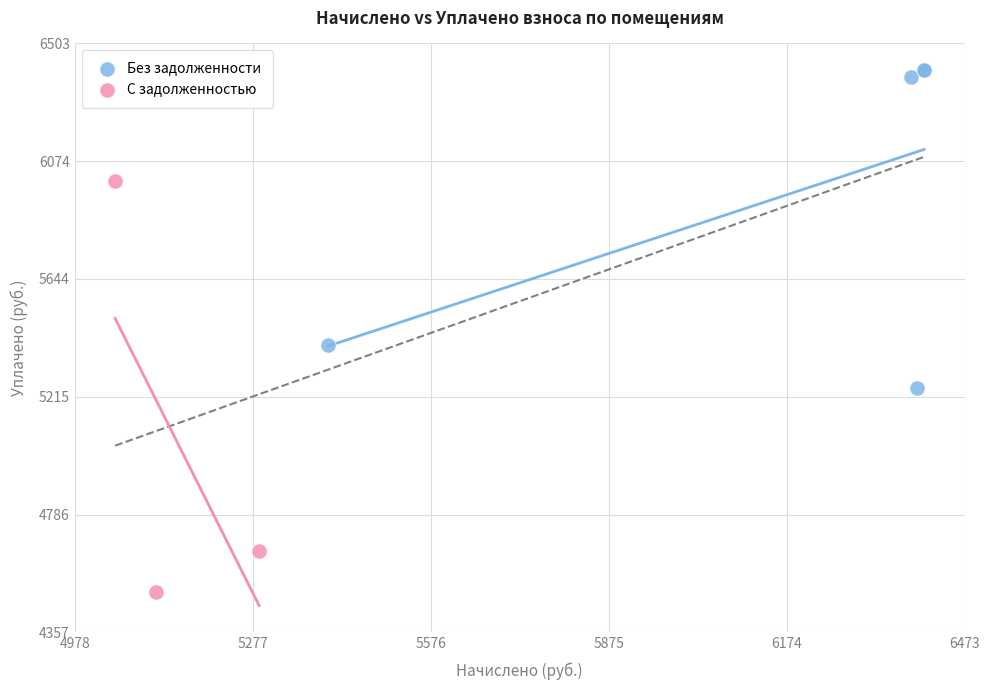

What are all the series names shown in the legend?

Без задолженности, С задолженностью